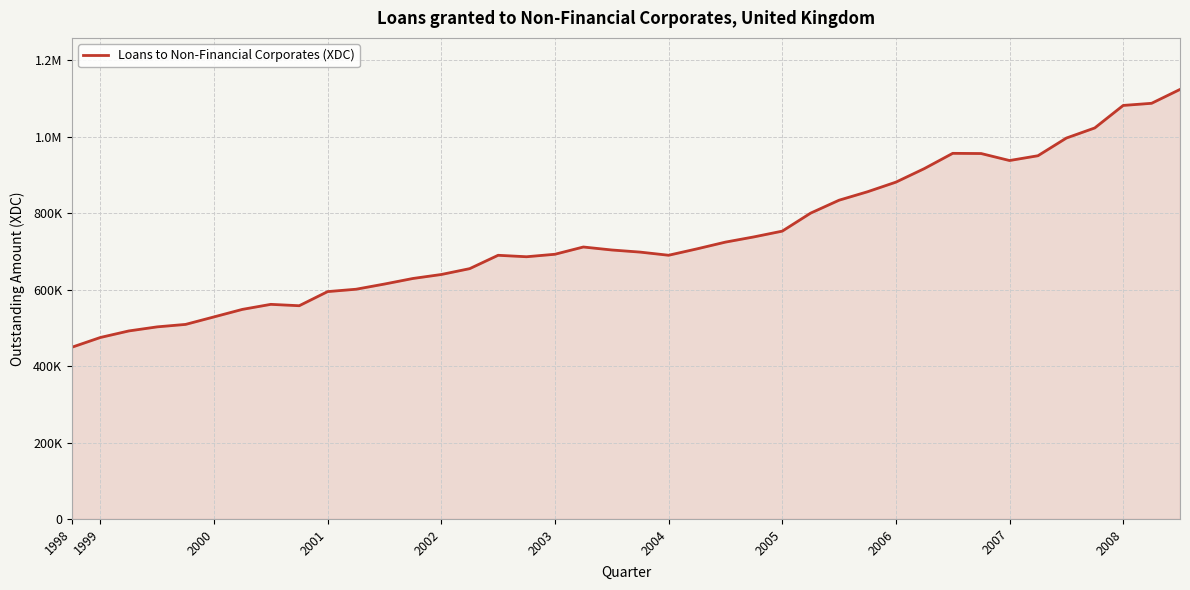

Does the chart have visible grid lines?

Yes